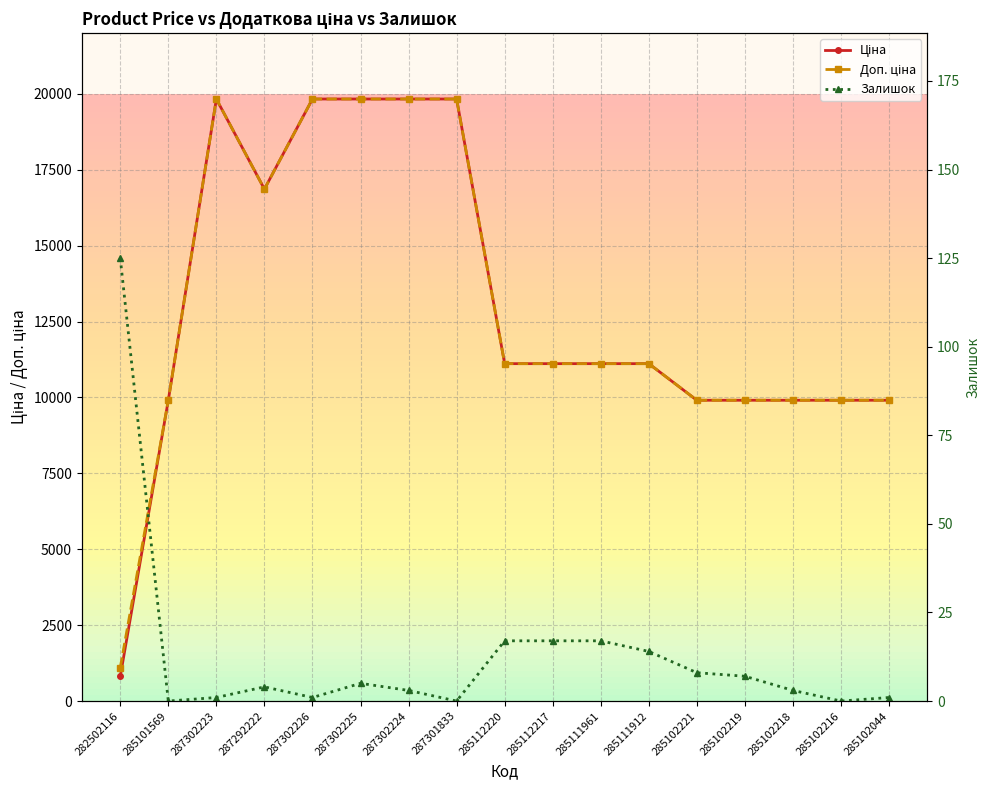

What is the lowest value of the Доп. ціна series?

1101.8